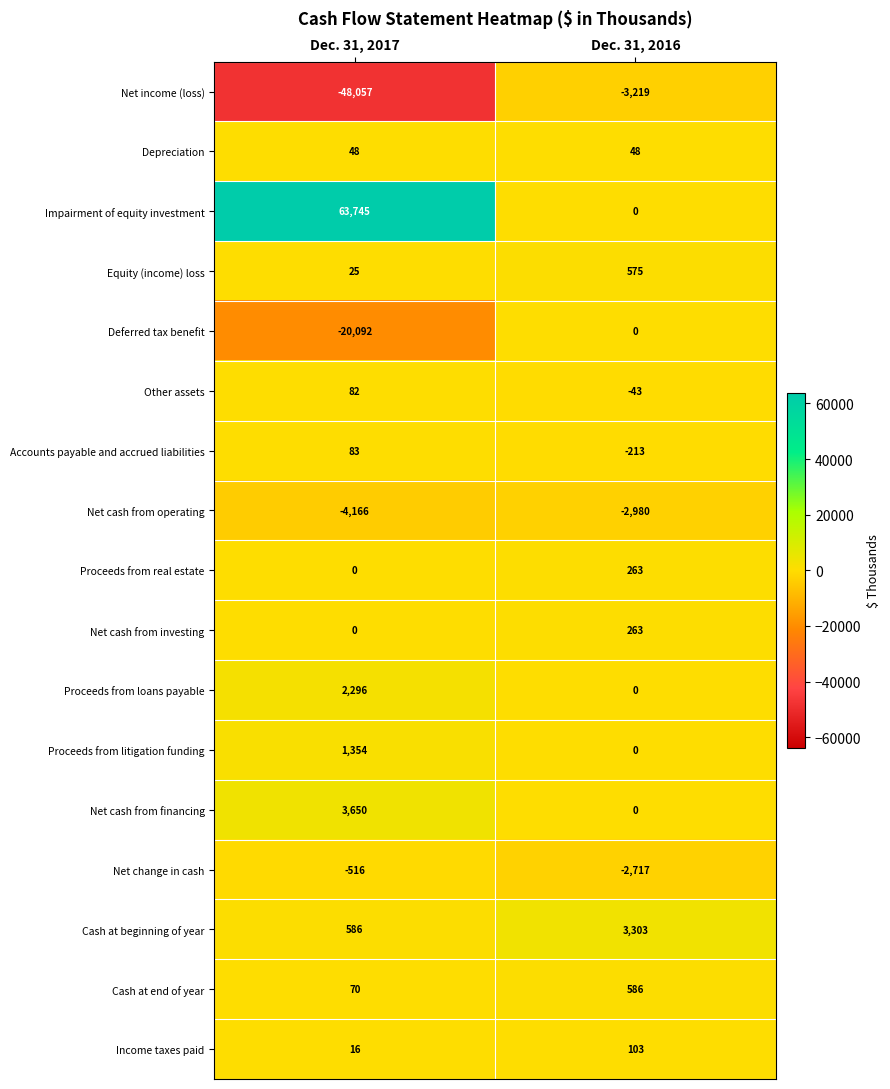

What is the difference between the maximum and minimum values in the Net change in cash series?

2201